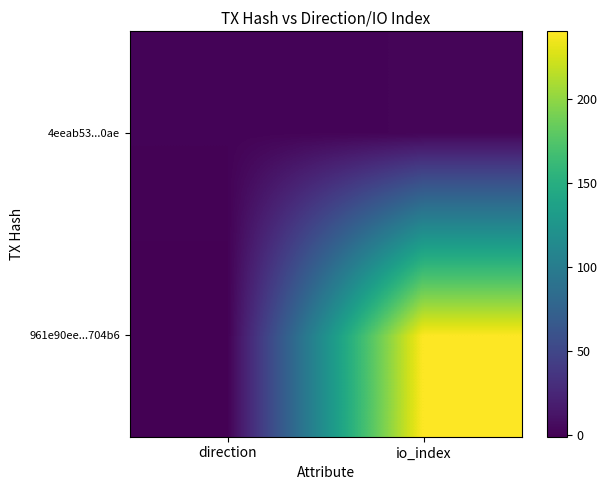

Reading right to left, extract all data points from this chart.

961e90ee...704b6: io_index=240	direction=-1
4eeab53...0ae: io_index=2	direction=1